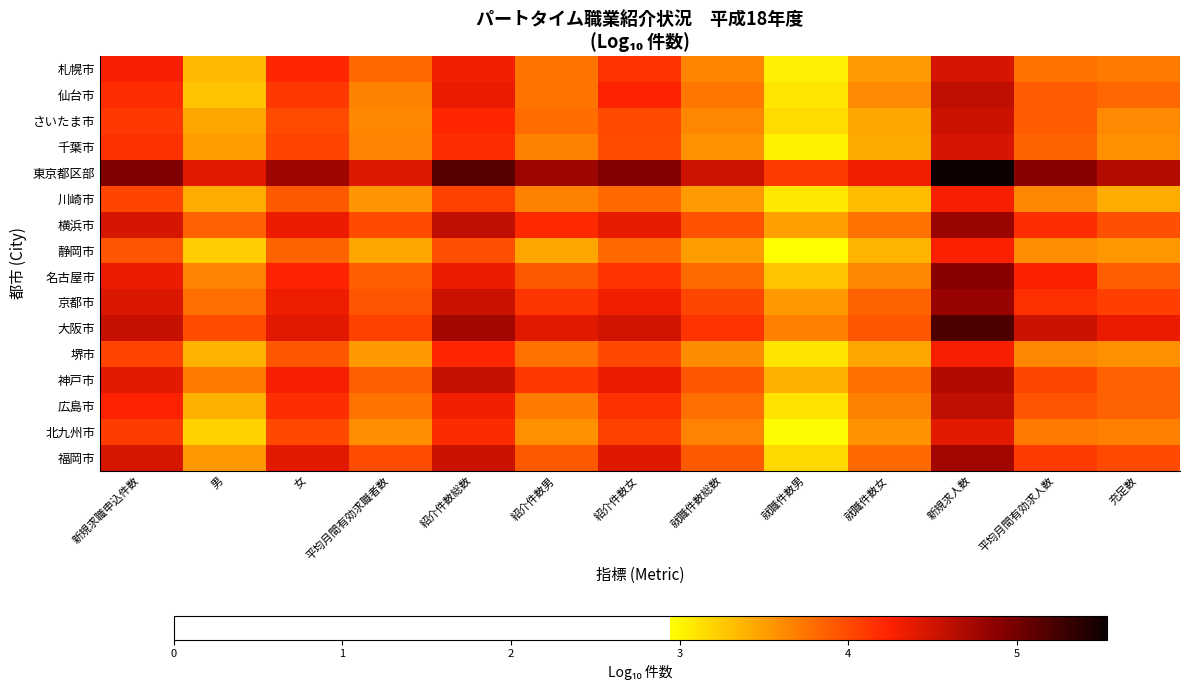

Between 紹介件数男 and 就職件数男, which is larger?

紹介件数男